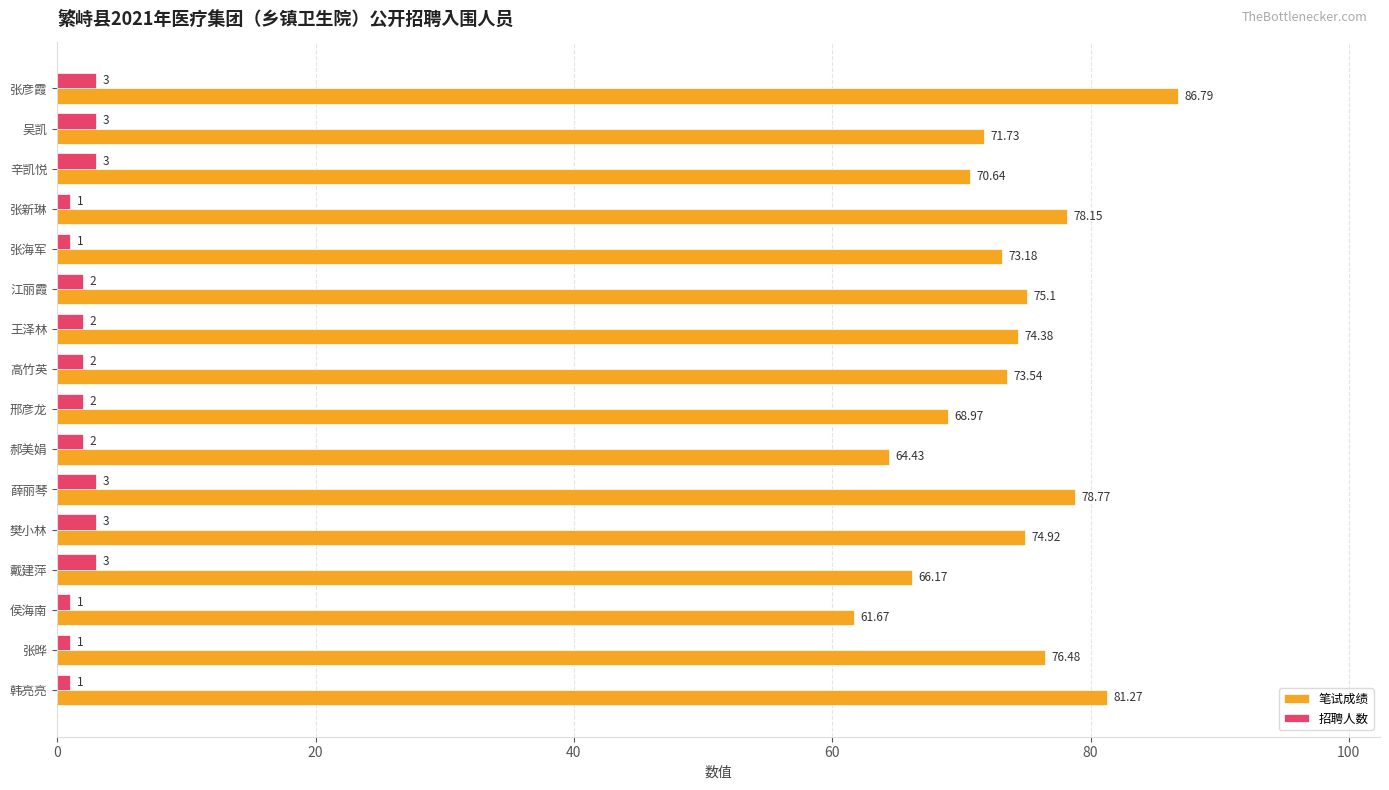

At which label does 笔试成绩 reach its minimum?

侯海南